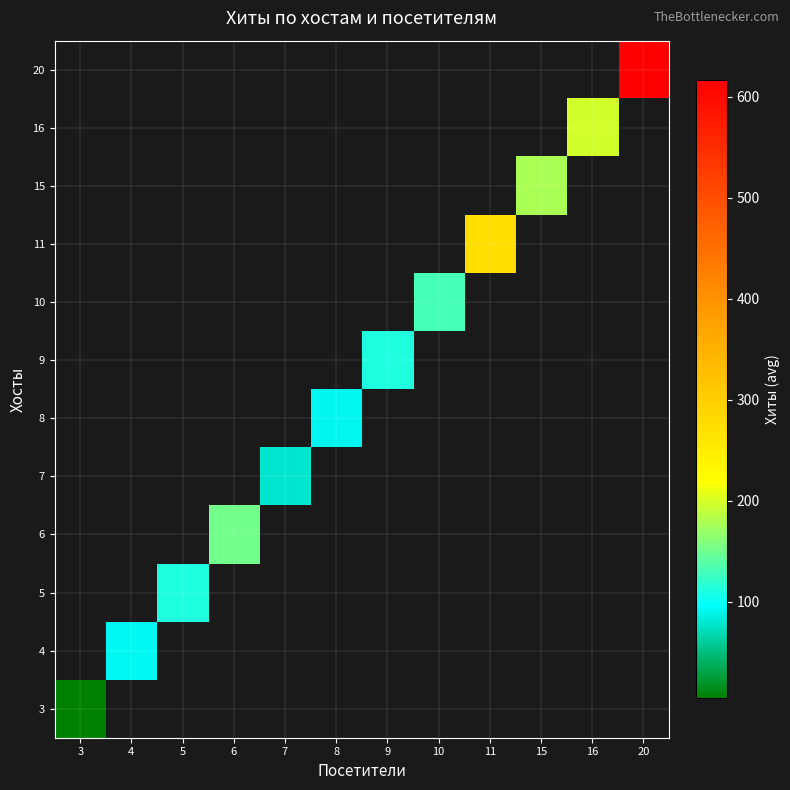

Is the value of 9 at 11 greater than the value of 3 at 9?

No